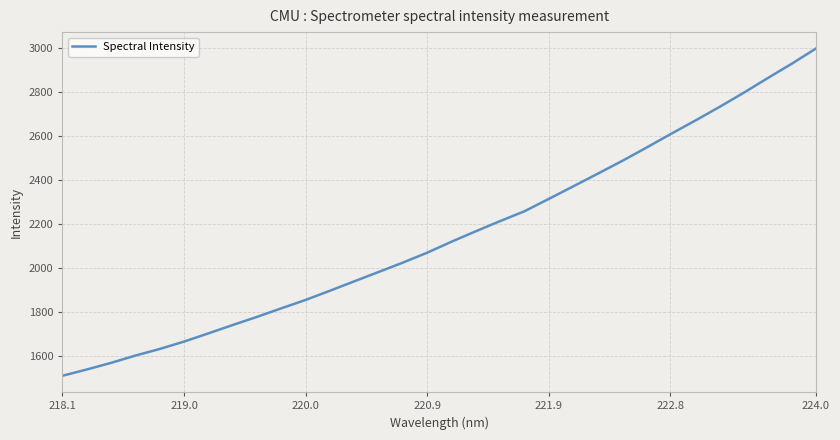

What is the difference between the maximum and minimum values?

1489.1